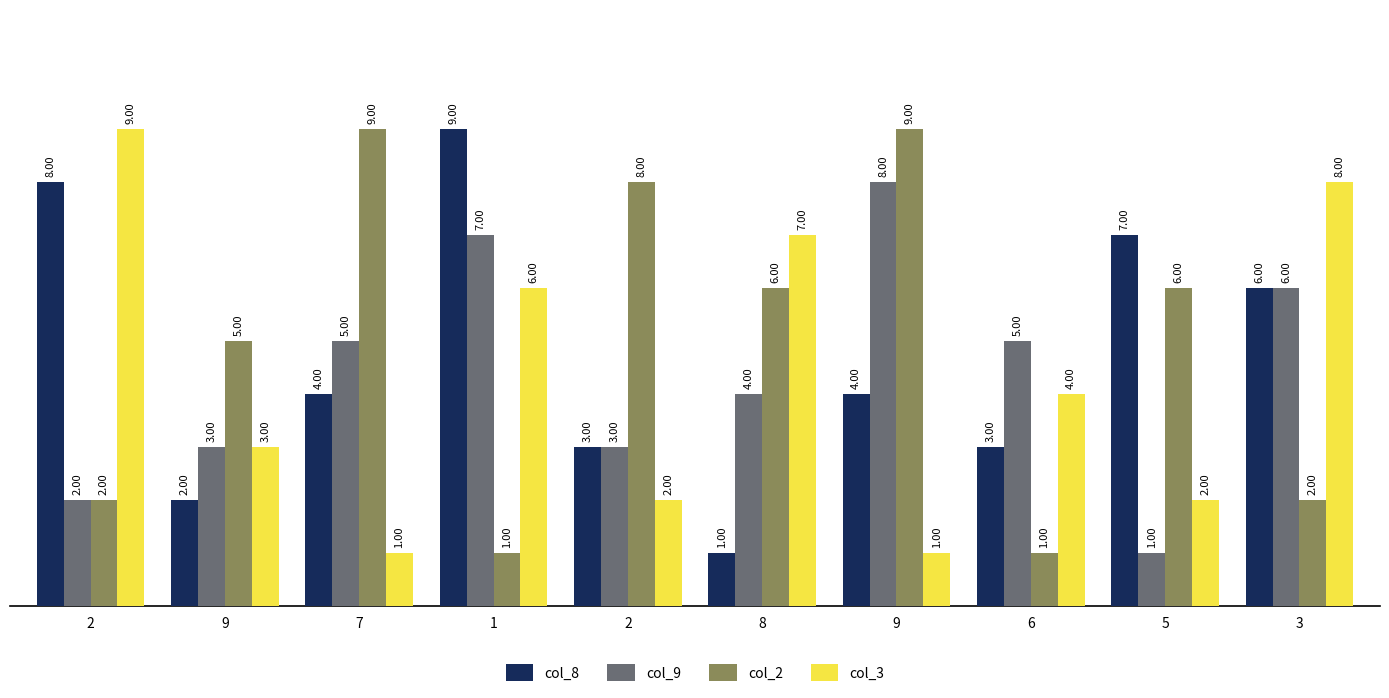

What is the difference between the highest and lowest values at 8?

6